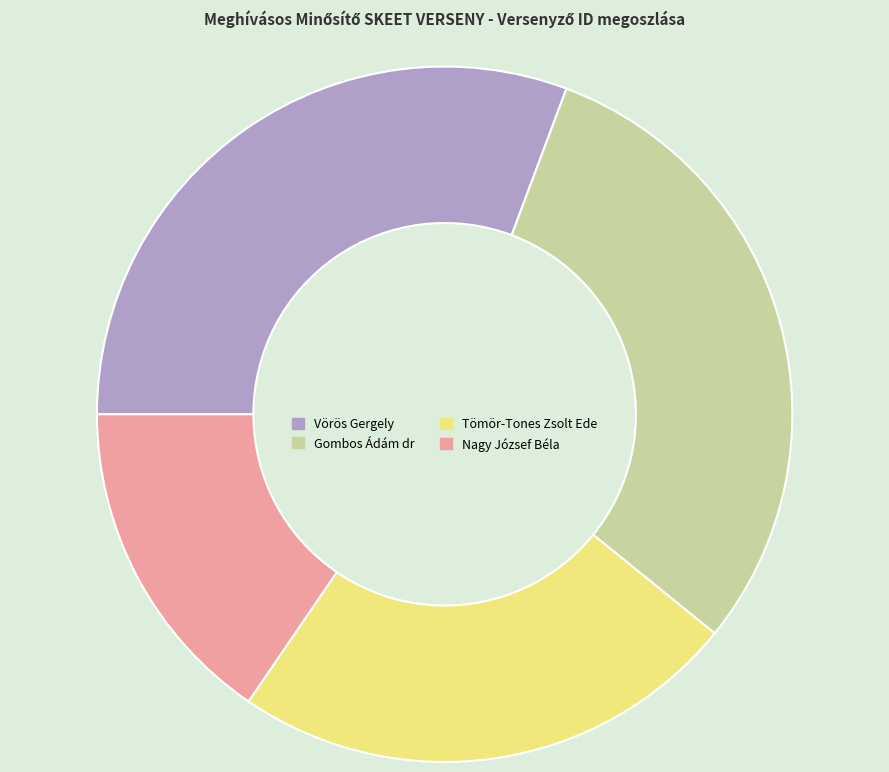

What is the smallest slice in the pie chart?

Nagy József Béla